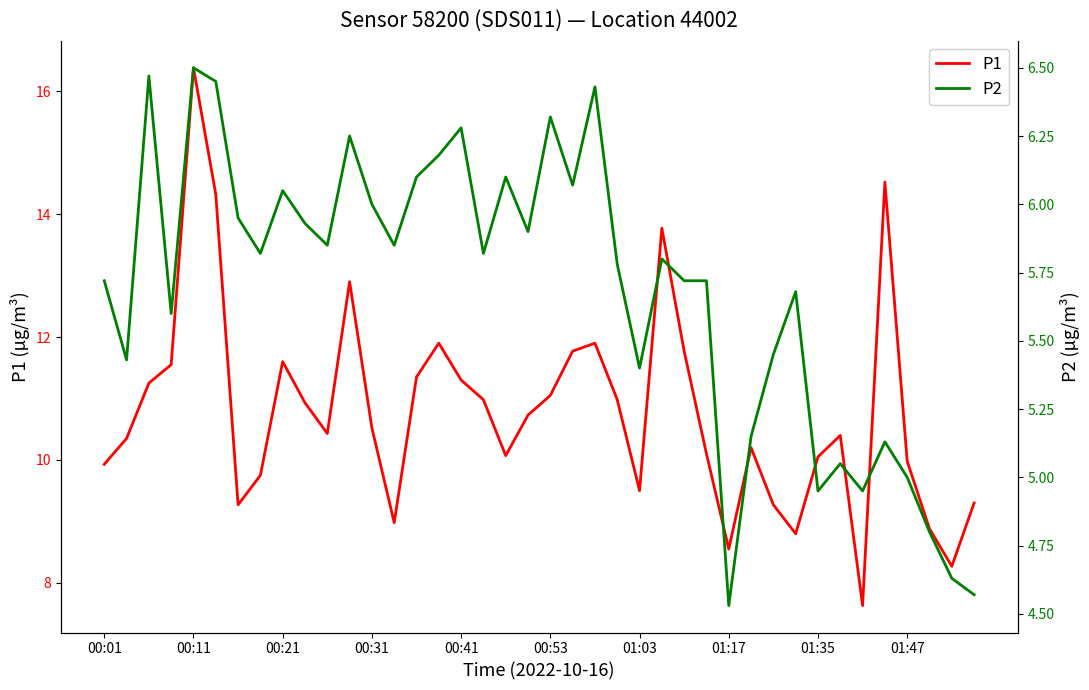

How many series are shown in this chart?

2